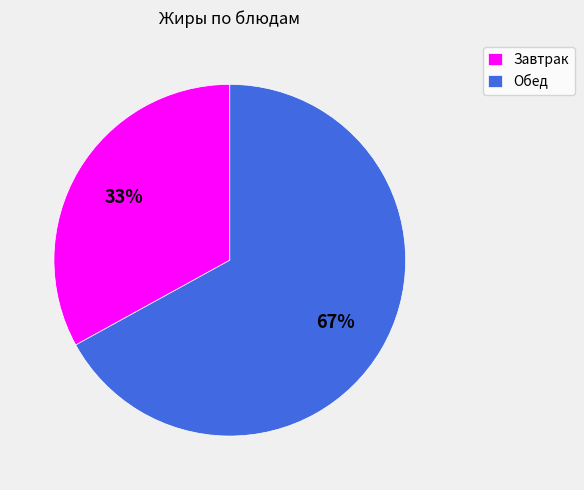

Is there a majority slice in this chart?

Yes